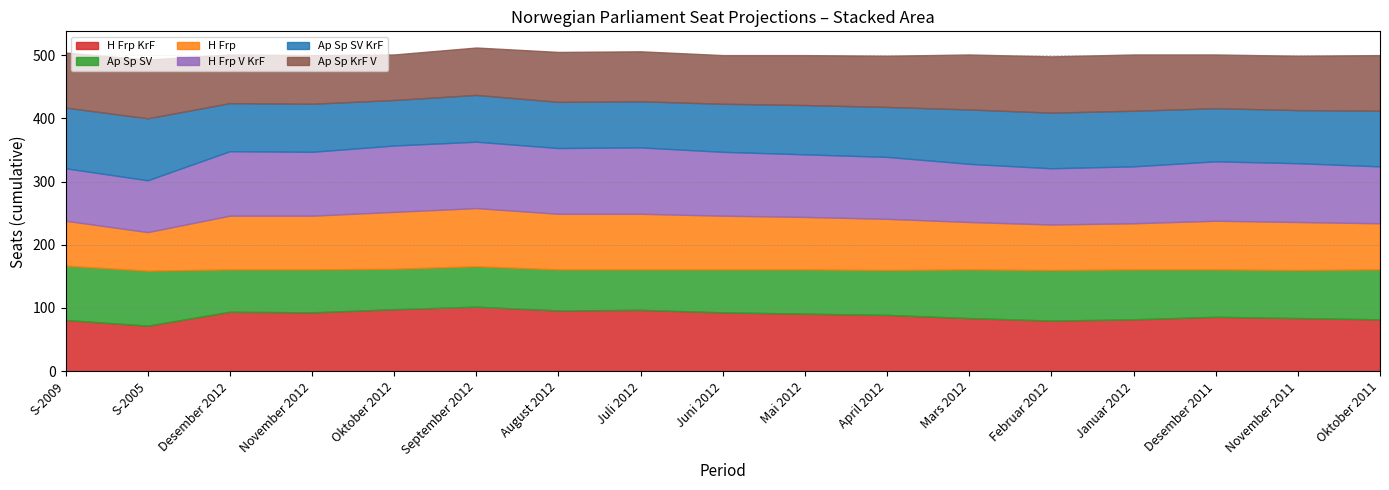

What is the total value across all series at April 2012?

499